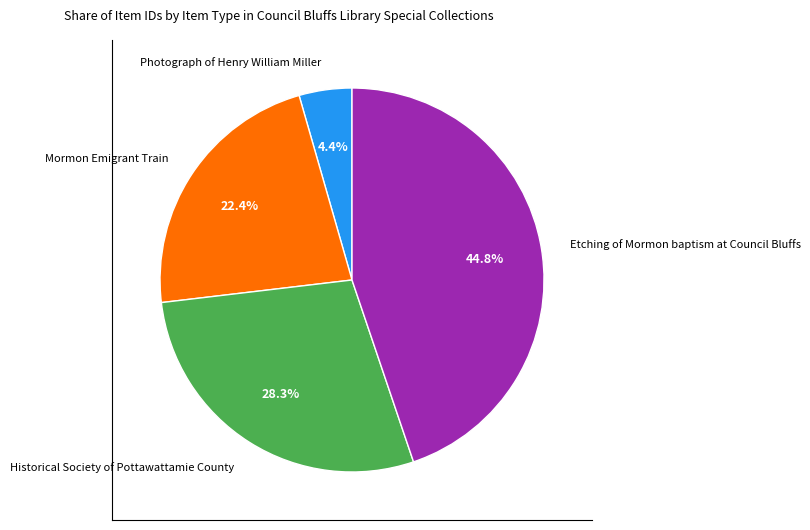

Is there any slice that represents more than half of the pie?

No